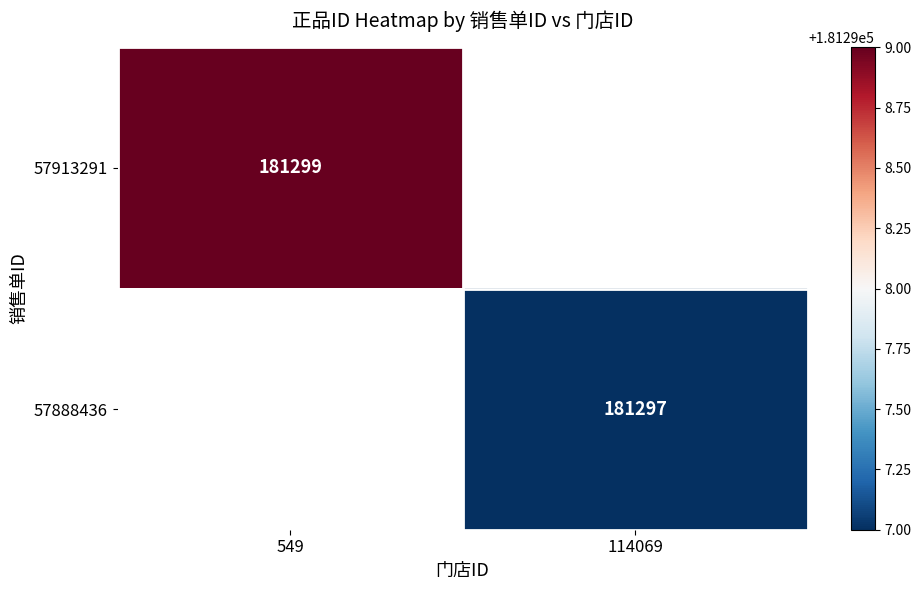

Count the number of categories in the chart.

2